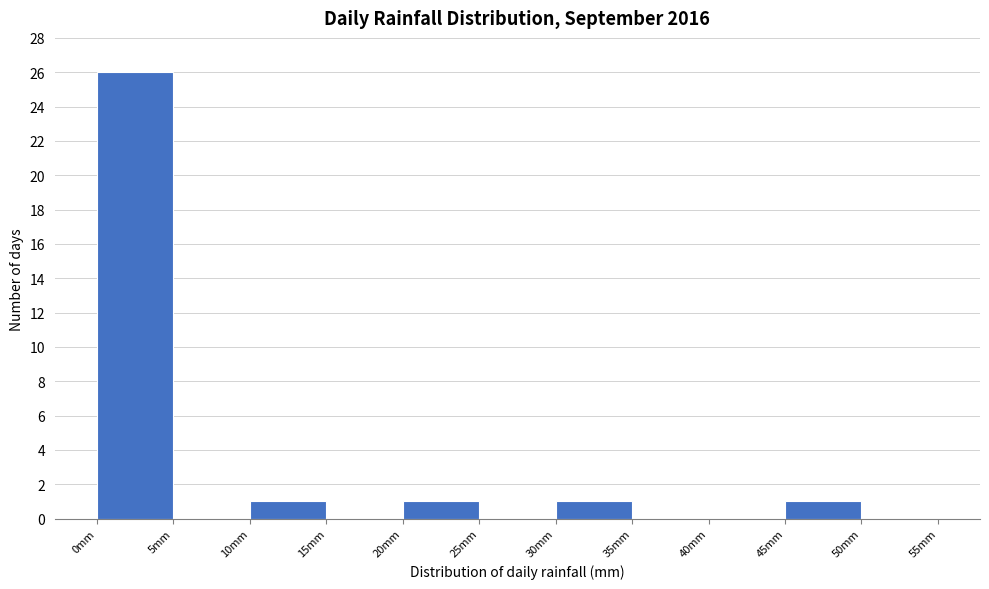

How tall is the bar that spans 45 to 50 on the x-axis? The values are not printed on the chart, so give them approximately, as read against the axis.

1